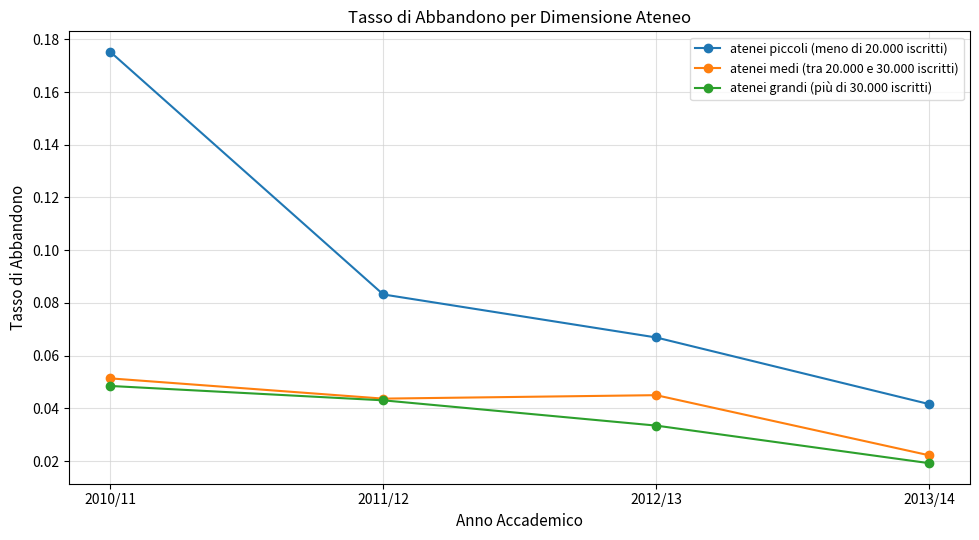

Between 2010/11 and 2011/12, which series saw the biggest shift?

atenei piccoli (meno di 20.000 iscritti)